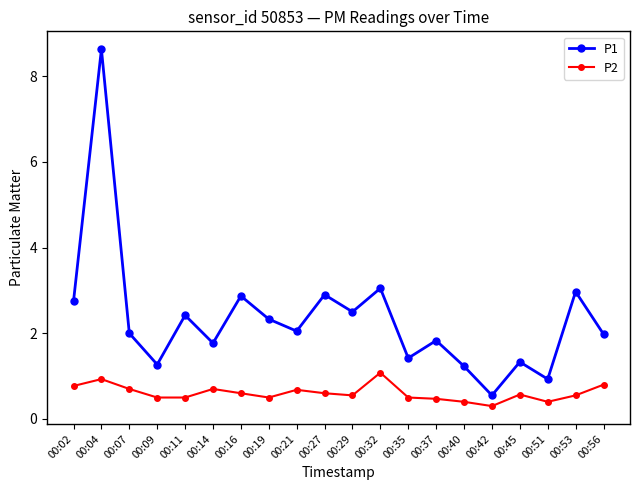

Which label corresponds to the largest value in the chart?

00:04